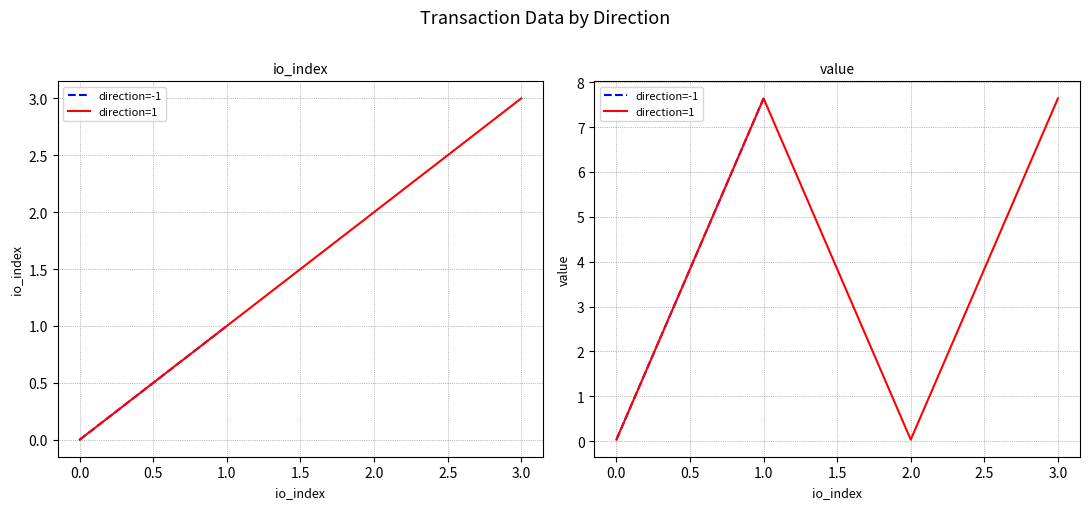

How many lines are shown in the chart?

2